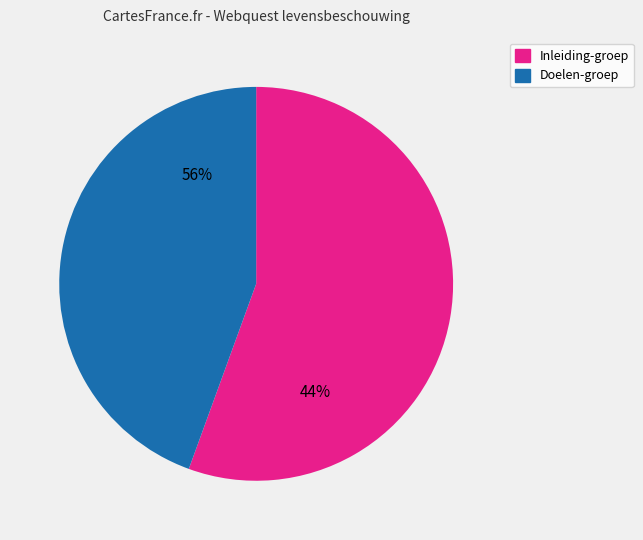

Approximately how many times larger is the value at Doelen-groep compared to Inleiding-groep?

0.8